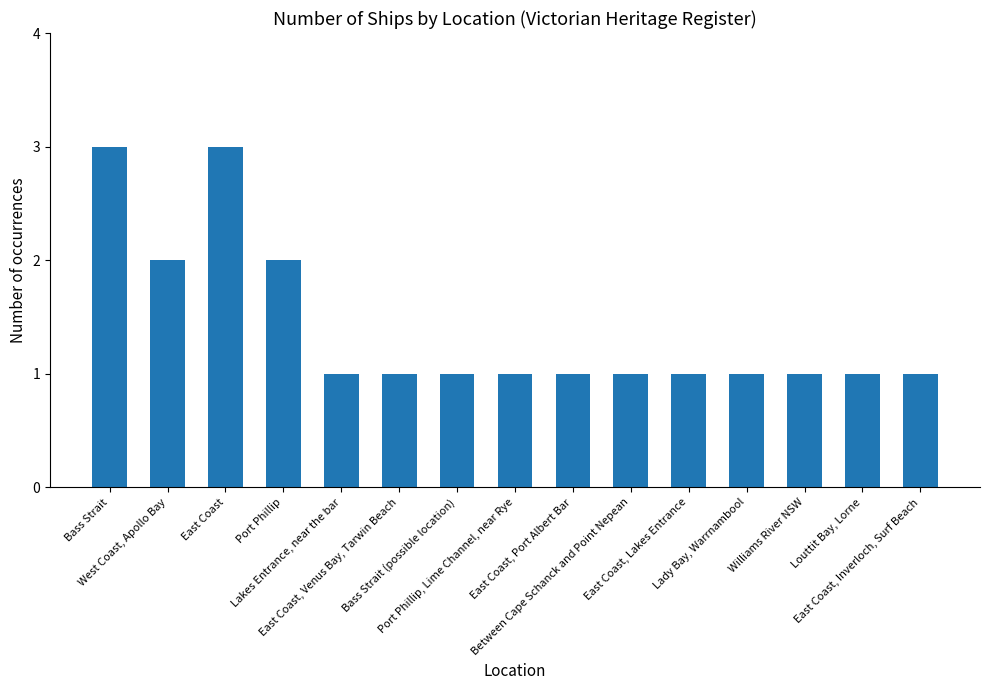

Between East Coast and Louttit Bay, Lorne, which is larger?

East Coast